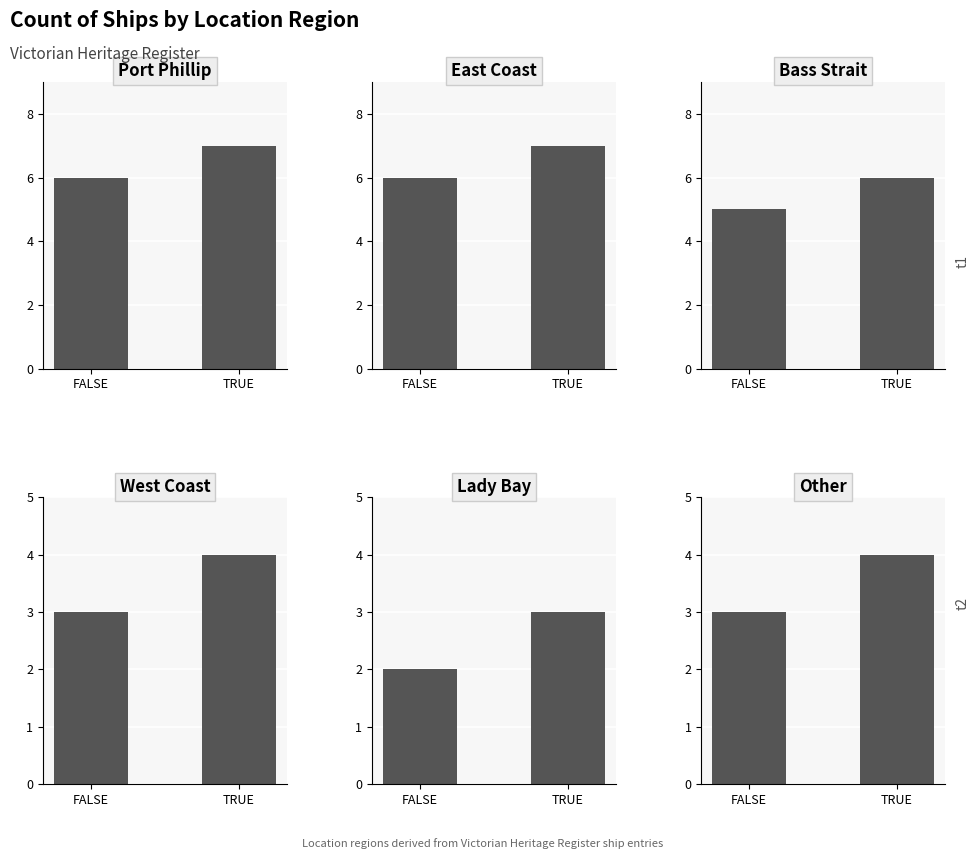

Is the value of Port Phillip at FALSE greater than the value of East Coast at TRUE?

No